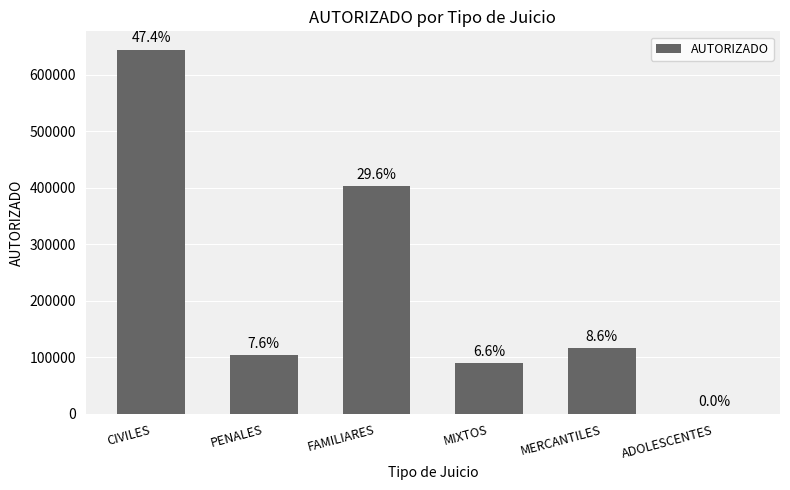

How many distinct data groups are displayed?

1